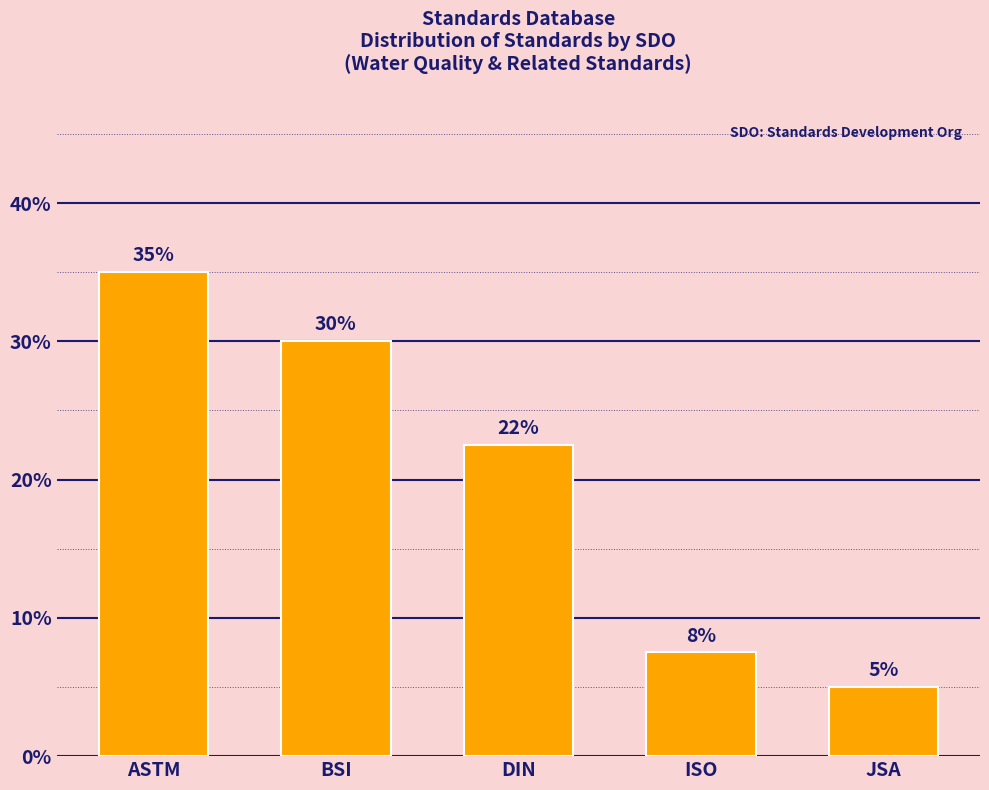

The chart shows a value of 22.5 at DIN. True or false?

True